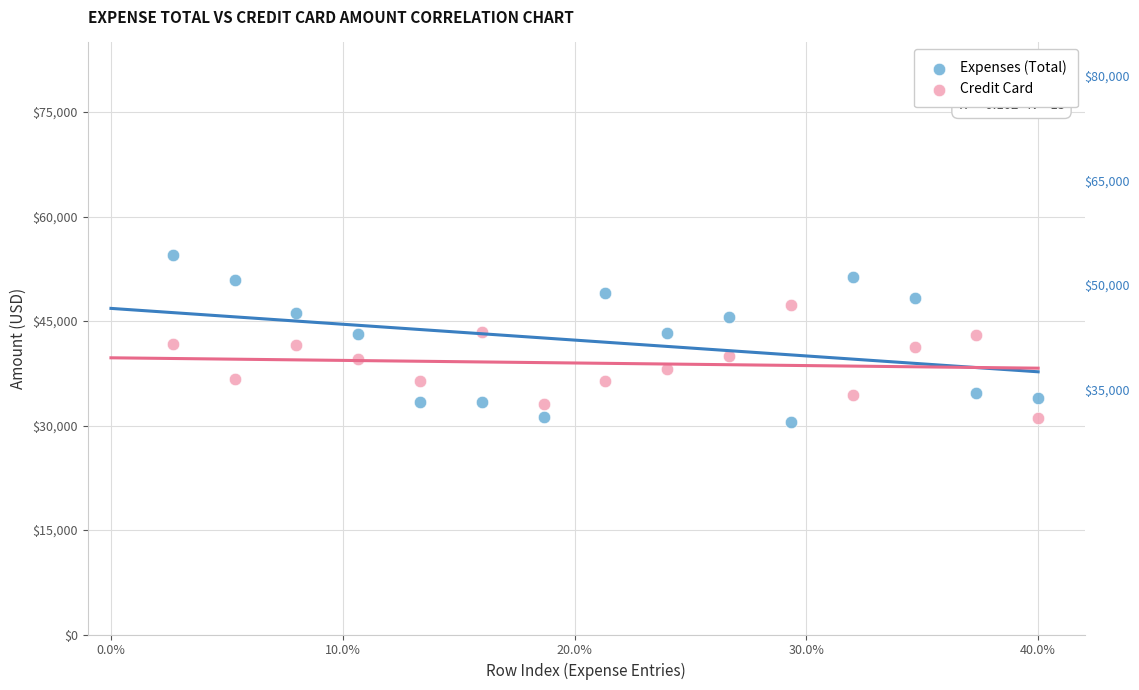

What are all the series names shown in the legend?

Expenses (Total), Credit Card